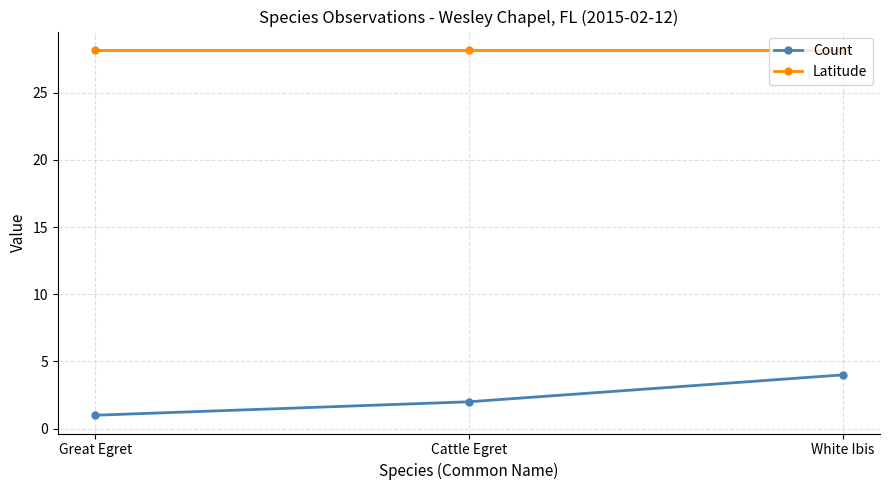

List the labels in order of Count value, smallest first.

Great Egret, Cattle Egret, White Ibis